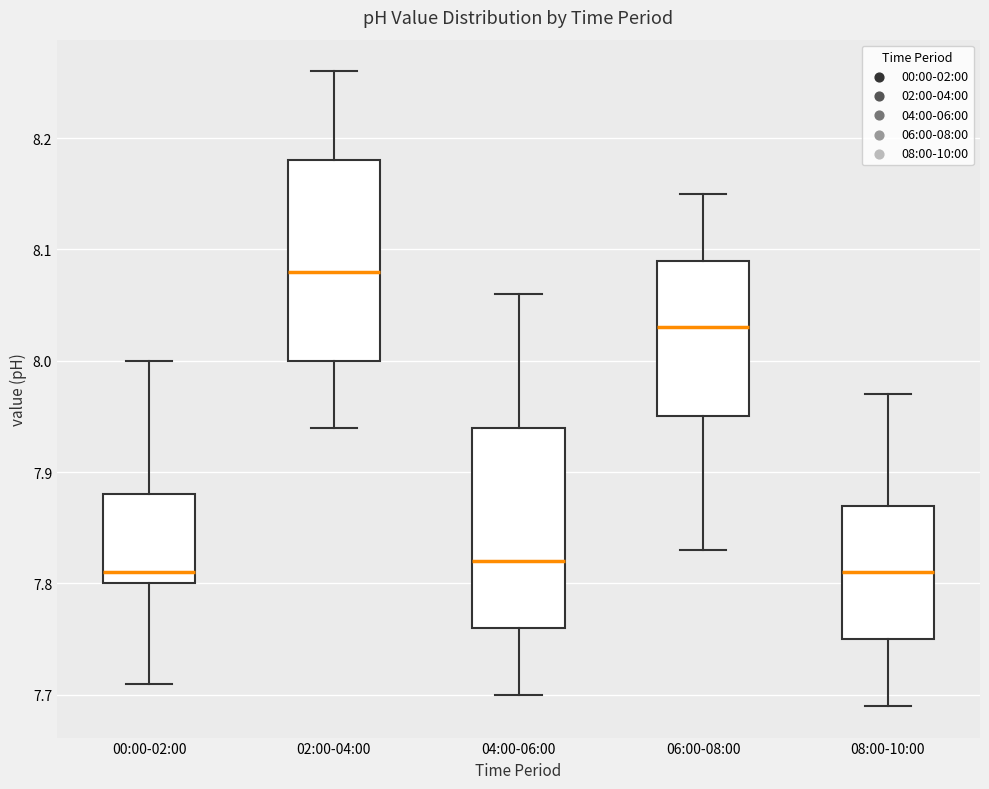

Where does the median line of the box for 00:00-02:00 sit on the y-axis? The values are not printed on the chart, so give them approximately, as read against the axis.

7.81